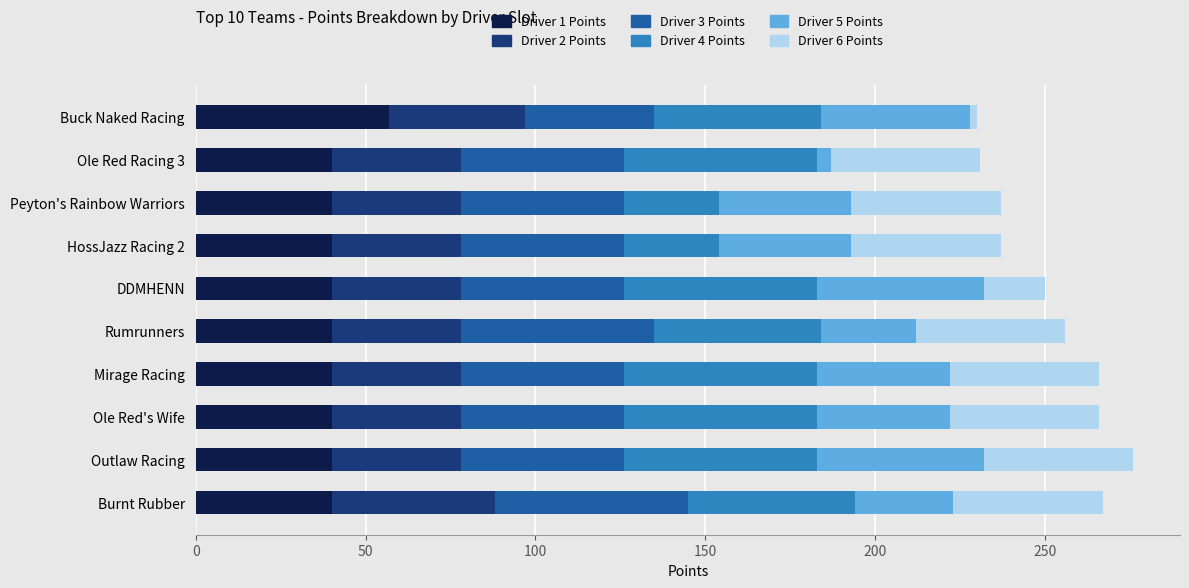

What are all the series names shown in the legend?

Driver 1 Points, Driver 2 Points, Driver 3 Points, Driver 4 Points, Driver 5 Points, Driver 6 Points